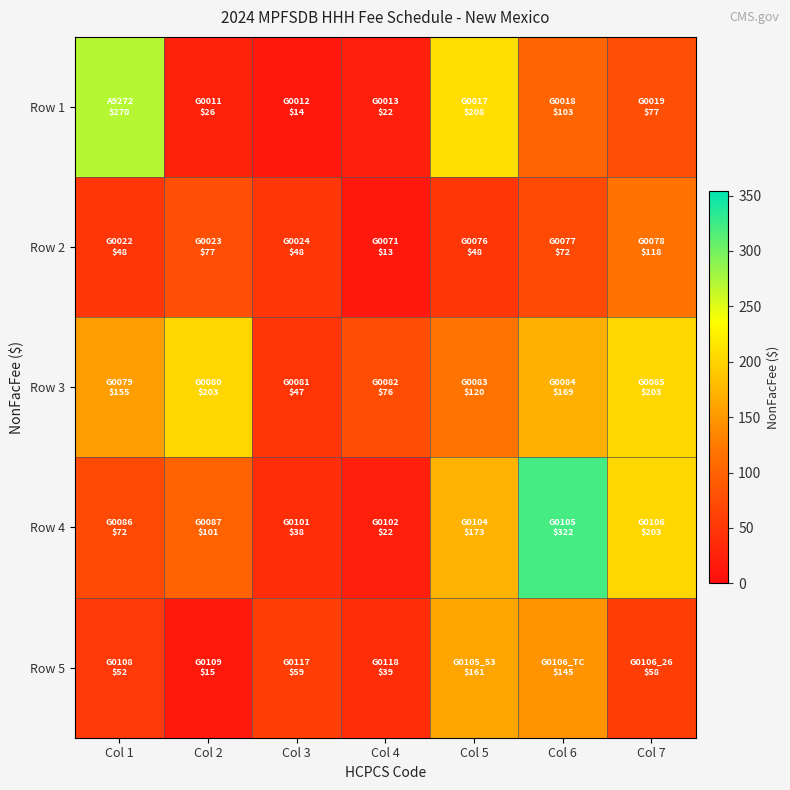

At how many categories does at least one series exceed 181?

5